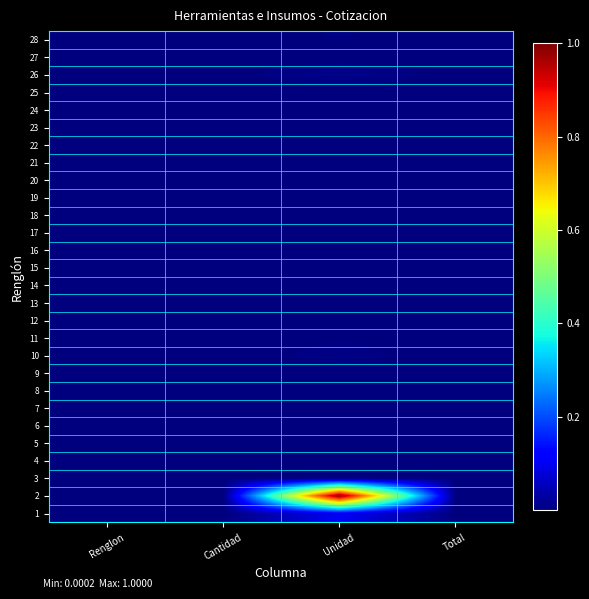

Which has a higher value, Cantidad or Renglon?

Cantidad